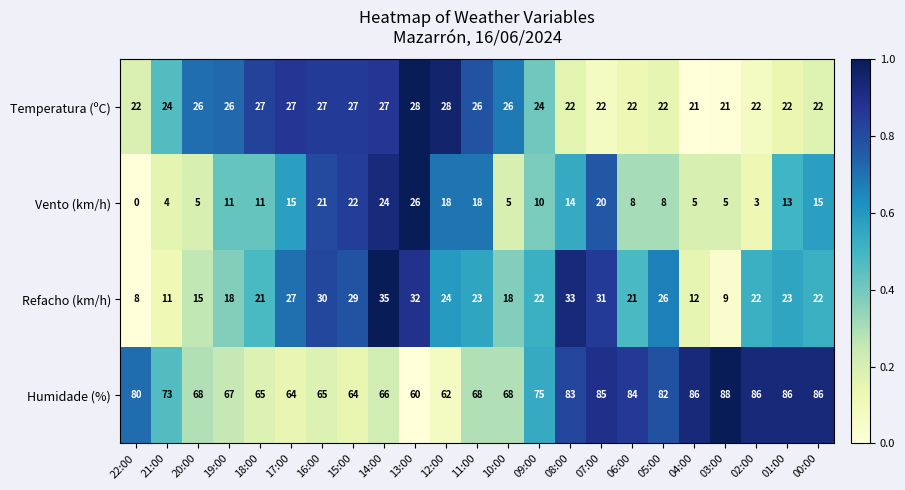

Rank the series at 11:00 from highest to lowest value.

Humidade (%), Temperatura (ºC), Refacho (km/h), Vento (km/h)